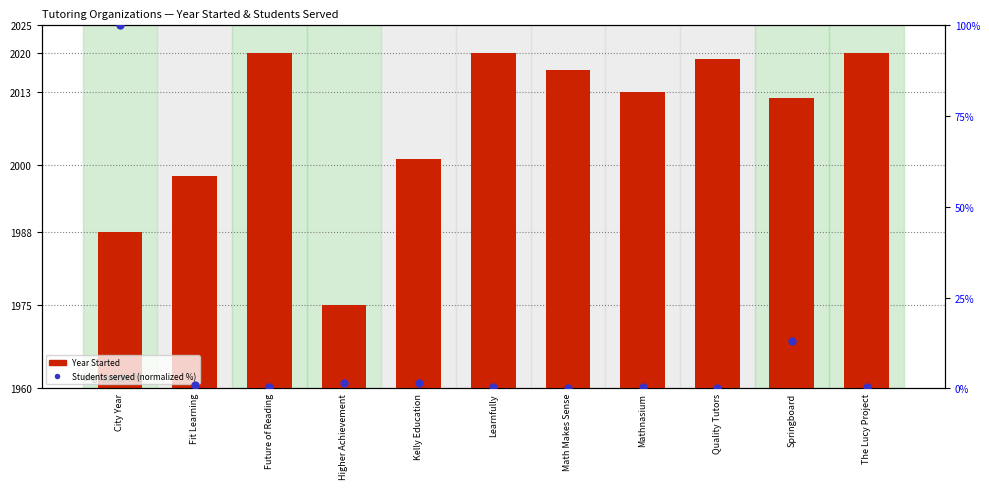

Which series has the widest spread of Y values?

Students served (normalized %)